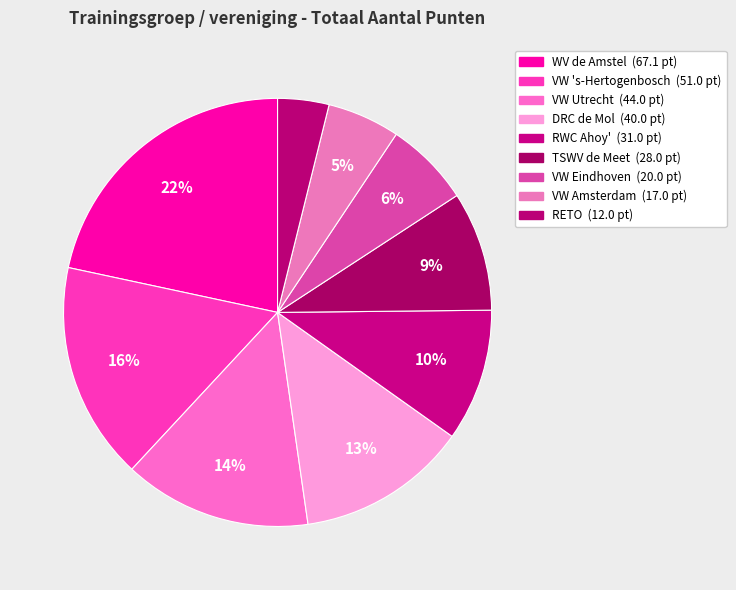

To the nearest percent, what portion does RETO represent?

4%